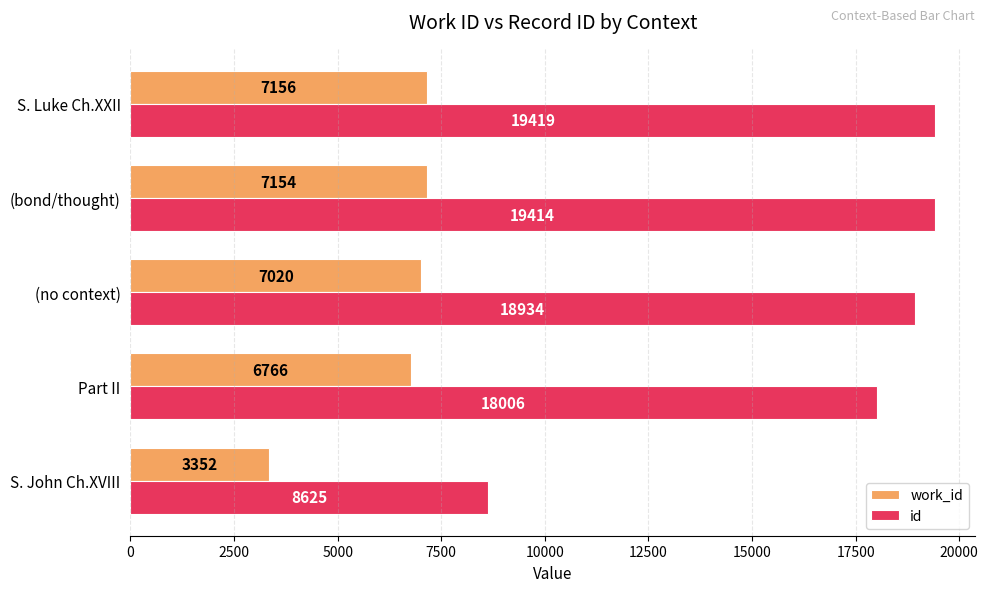

Where is work_id nearest to the value 5254?

Part II